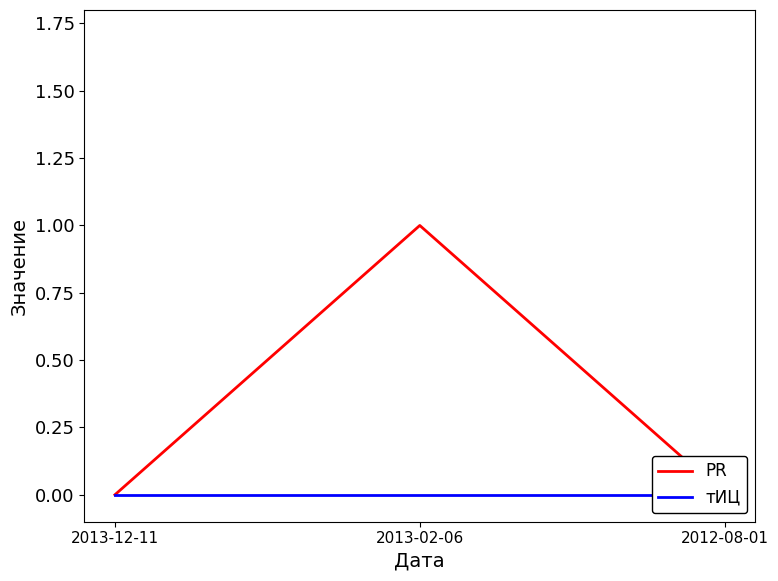

Between 2013-02-06 and 2013-12-11, which is larger?

2013-02-06